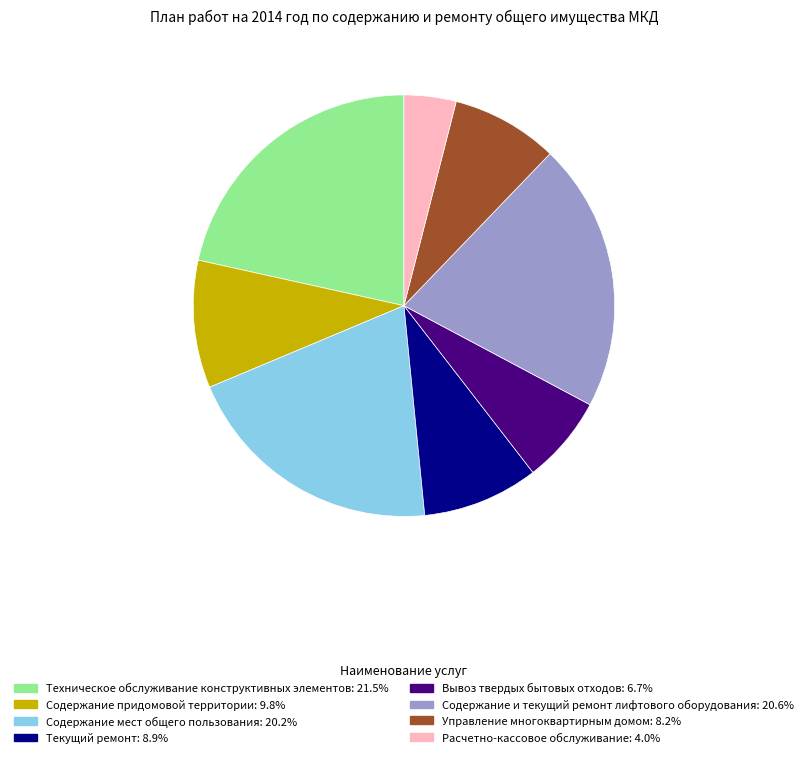

What is the ratio of the value at Содержание придомовой территории to the value at Вывоз твердых бытовых отходов?

1.5